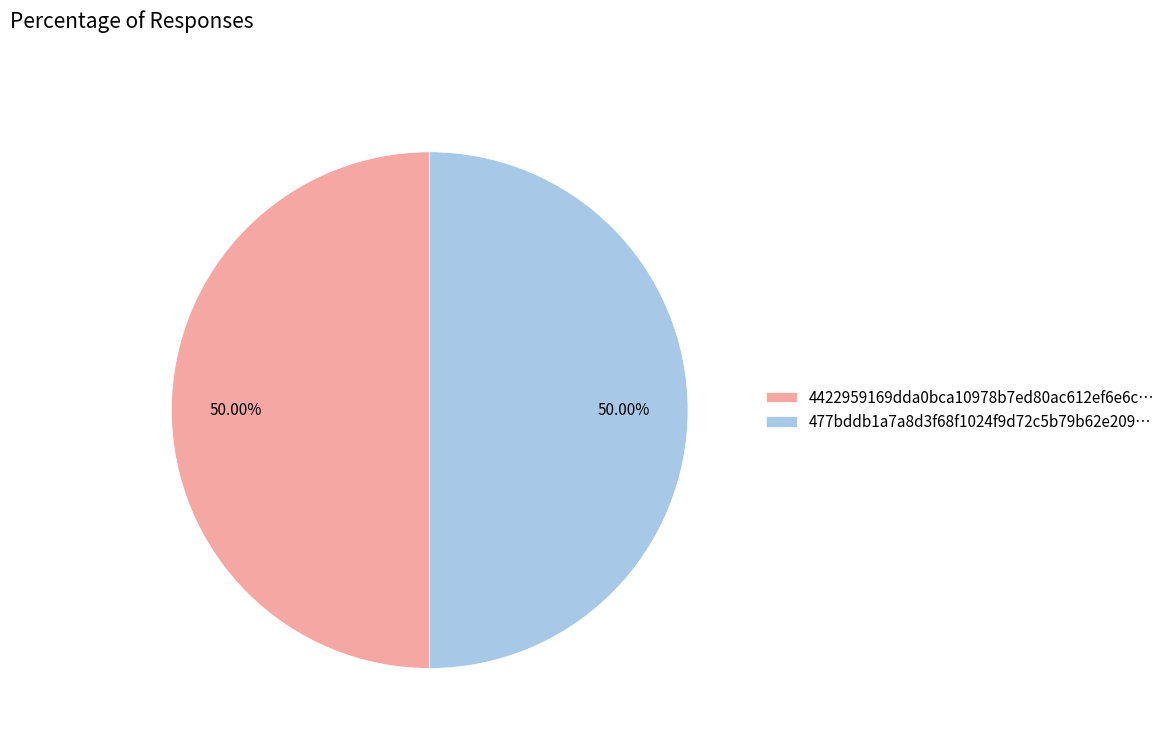

Count the number of slices in the pie.

2